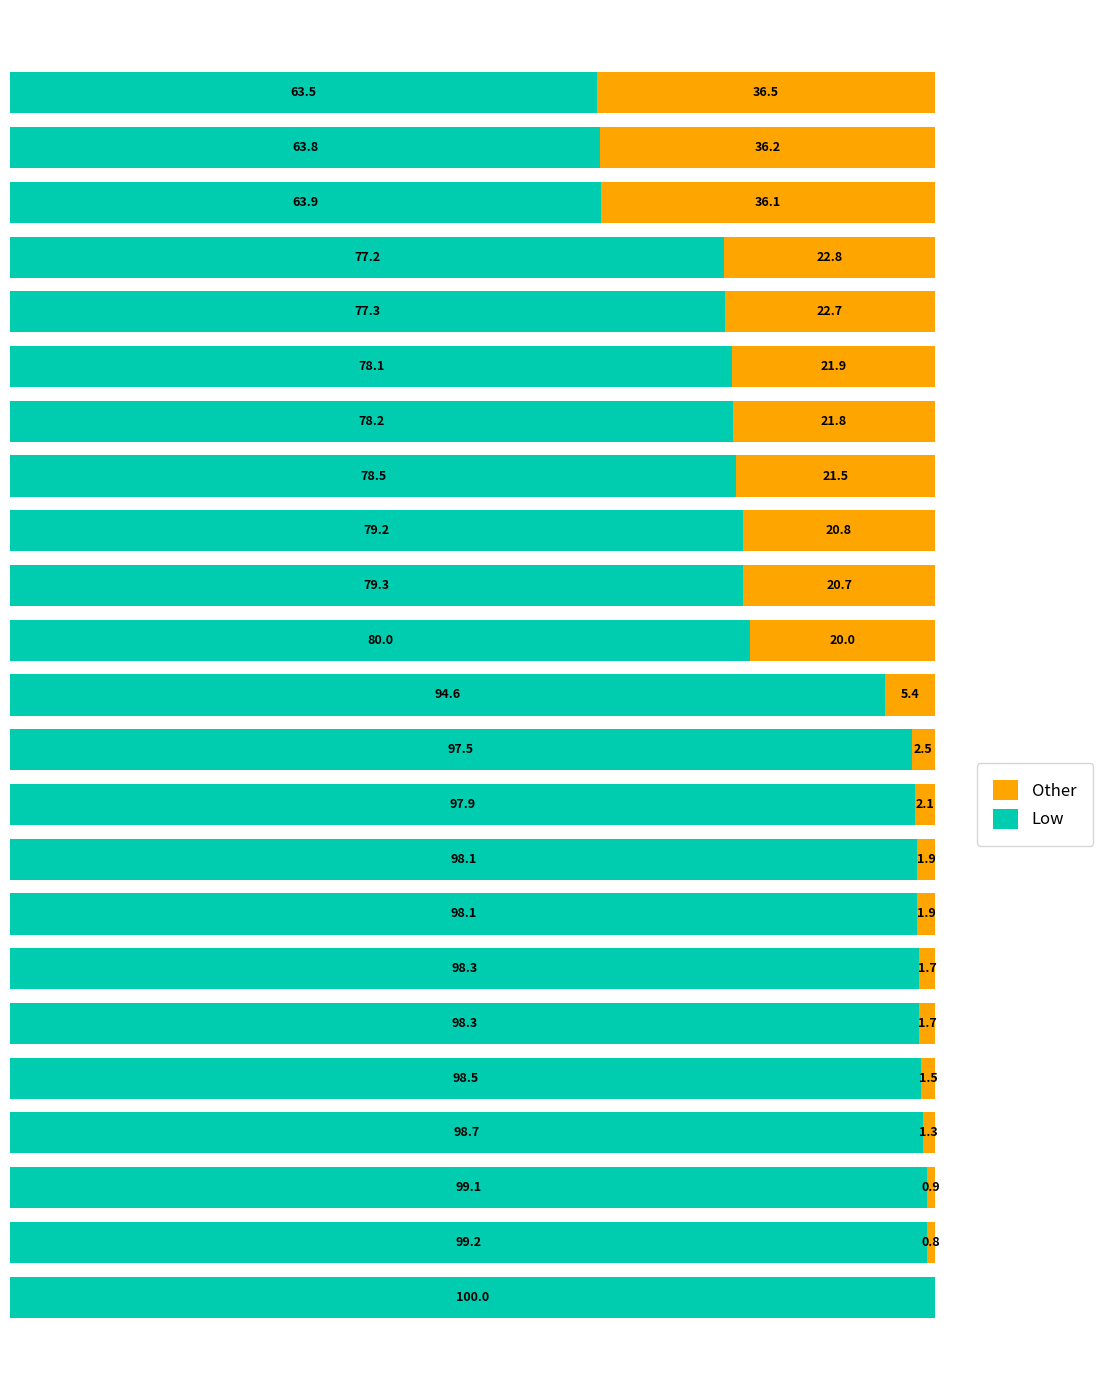

What are all the series names shown in the legend?

Other, Low